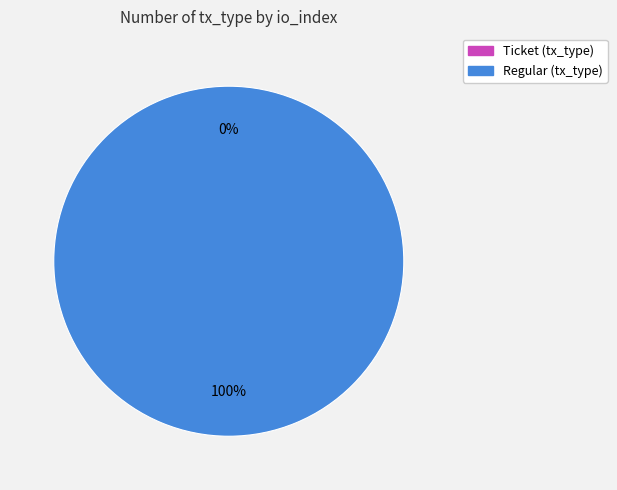

Which slice is the smallest?

Ticket (tx_type)